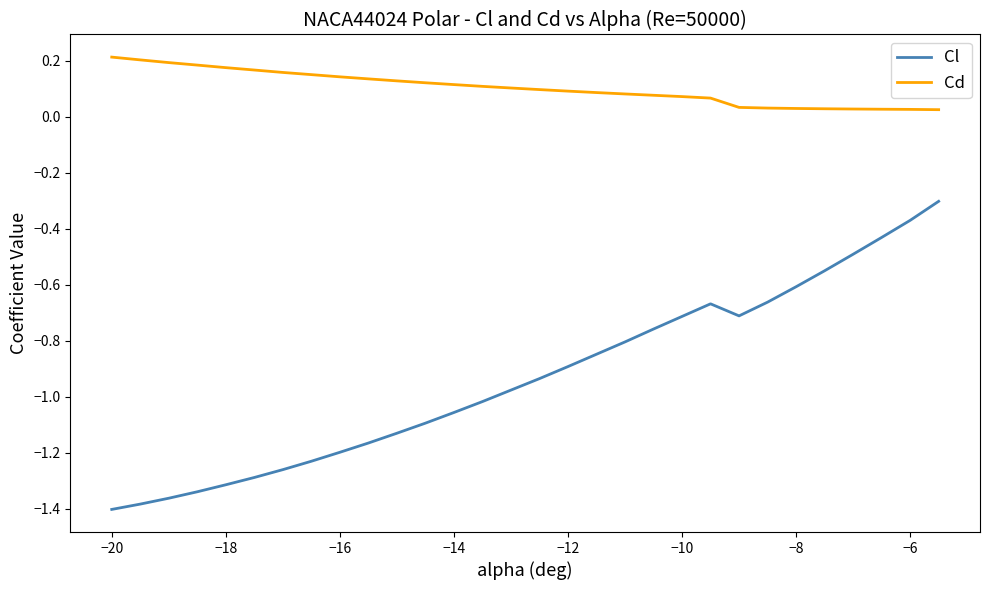

True or false: Cl and Cd cross at least once.

False